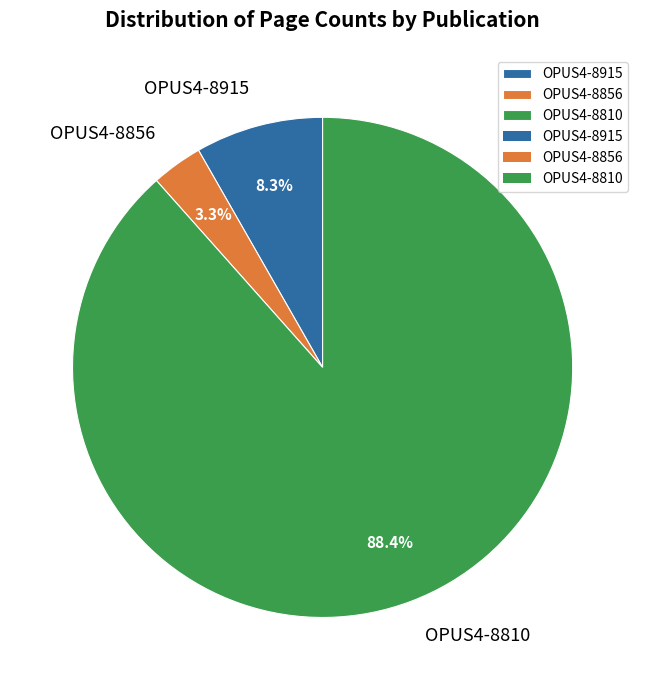

Do OPUS4-8810 and OPUS4-8856 together represent more than half of the pie?

Yes